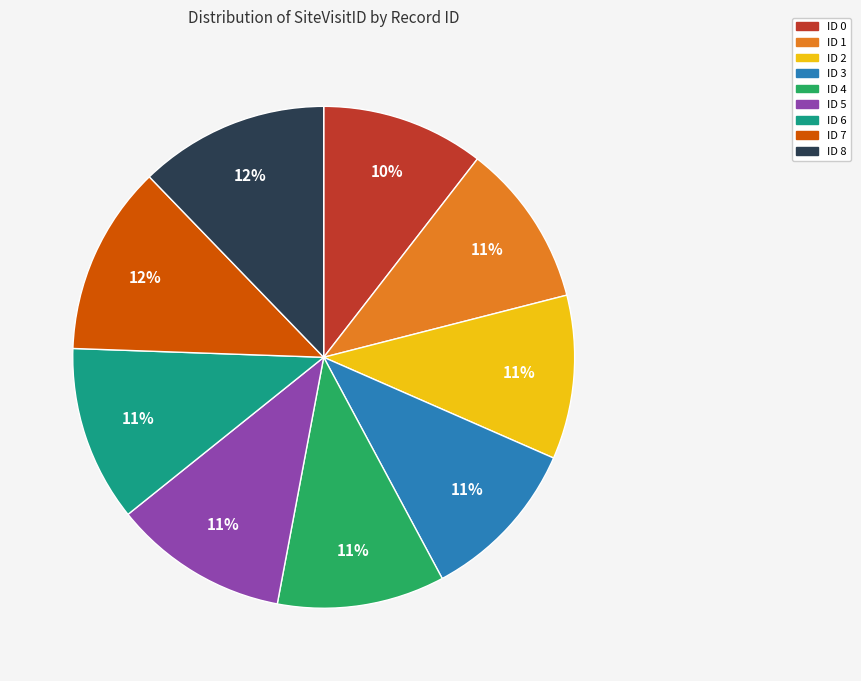

To the nearest percent, what is the difference between the largest and smallest slice percentages?

2%